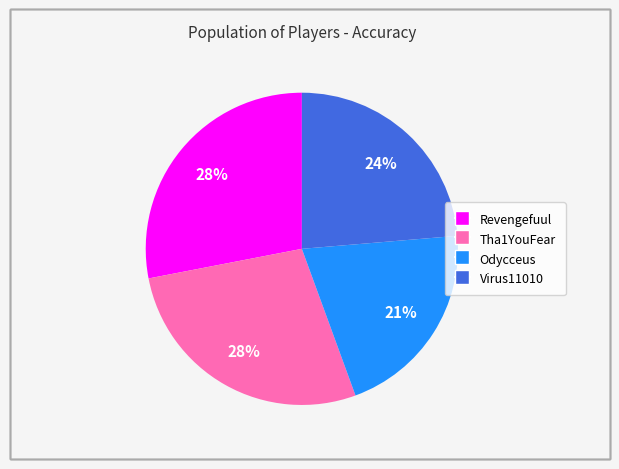

Approximately how many times larger is the value at Tha1YouFear compared to Odycceus?

1.3